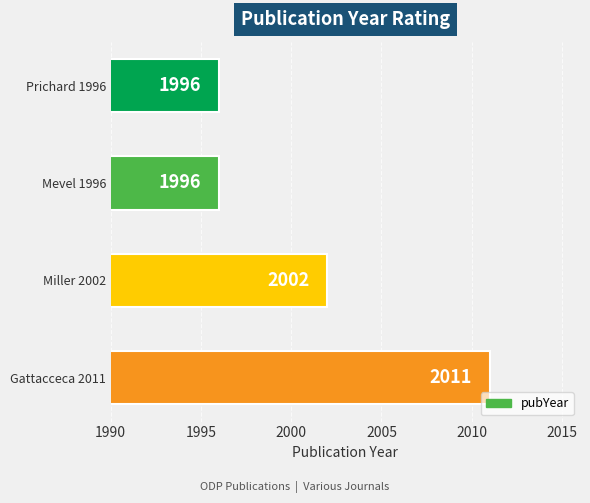

True or false: the data shows 2011 at Gattacceca 2011.

True